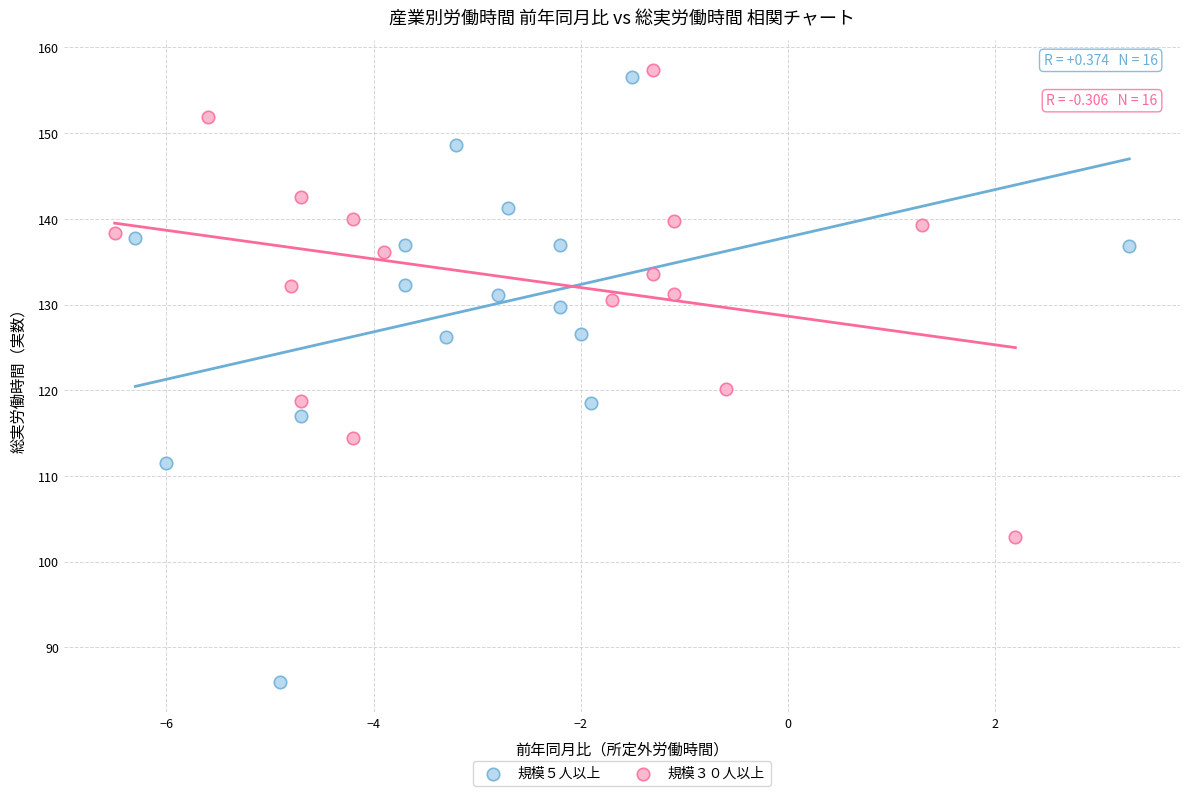

Which series has the widest spread of Y values?

規模５人以上